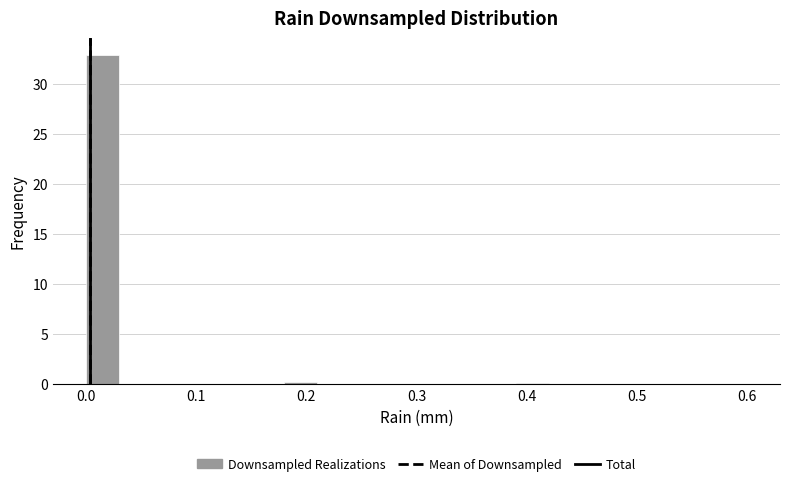

Around what value on the x-axis is the tallest bar? Give the approximate position of its centre, as read against the axis.

0.02